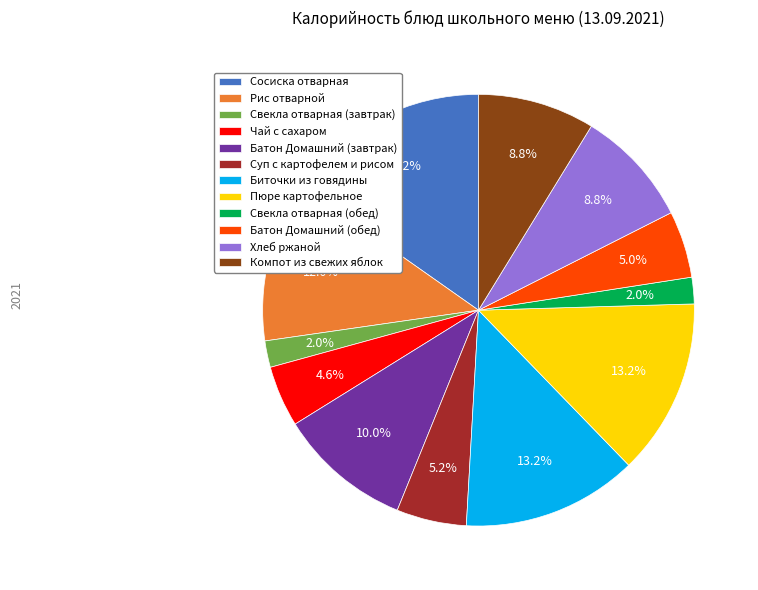

True or false: Батон Домашний (обед) accounts for 5% of the total.

True